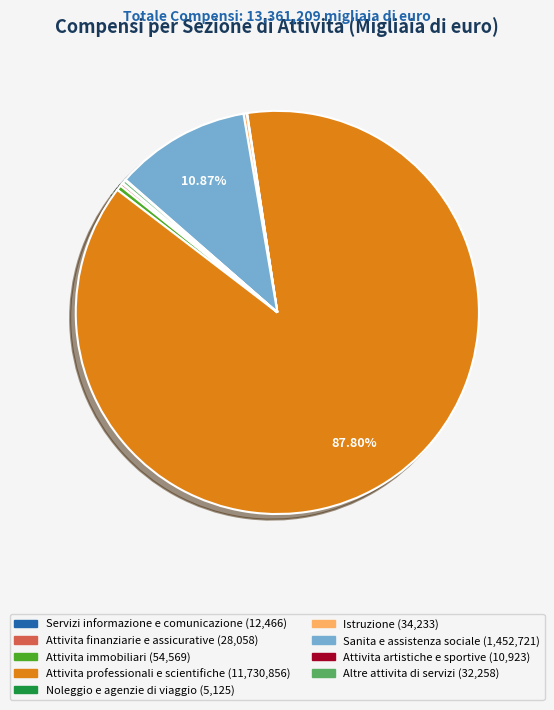

Combined, do Attivita professionali e scientifiche and Attivita immobiliari account for over 50%?

Yes